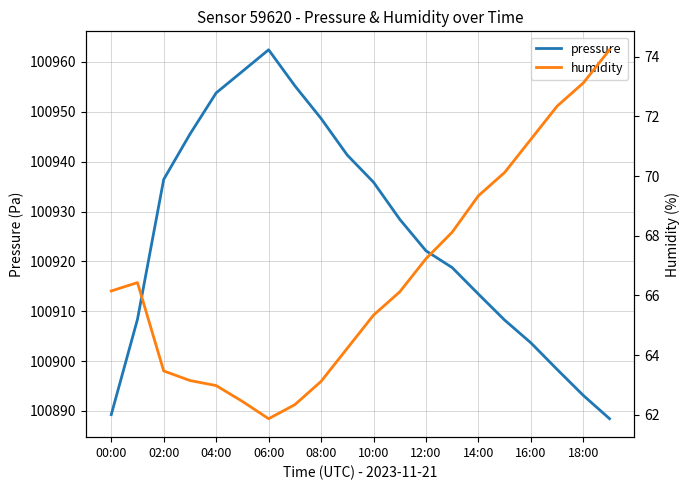

At how many categories does at least one series exceed 38258?

20